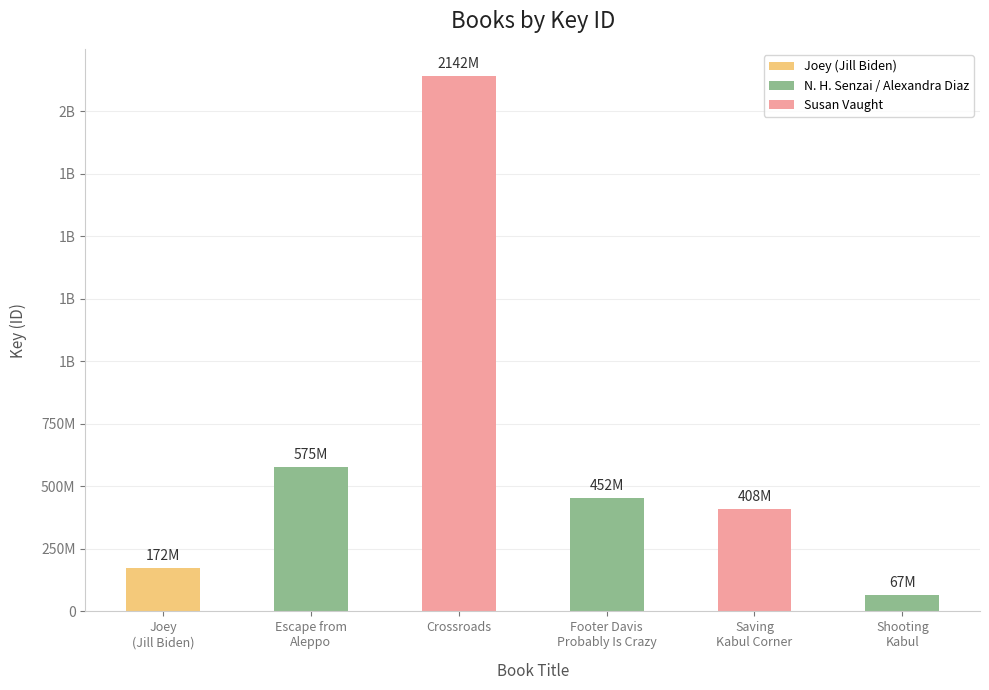

Does the chart contain any negative values?

No